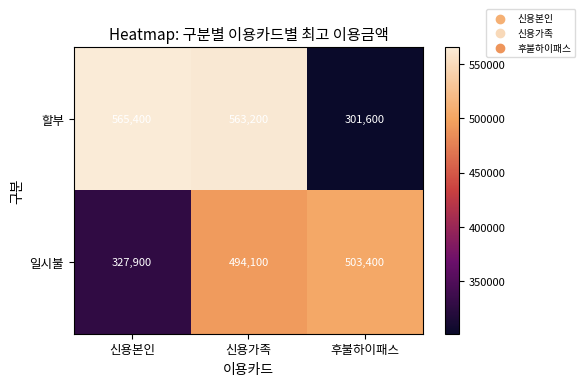

Reading right to left, list all the values displayed in this chart.

할부: 301600	563200	565400
일시불: 503400	494100	327900